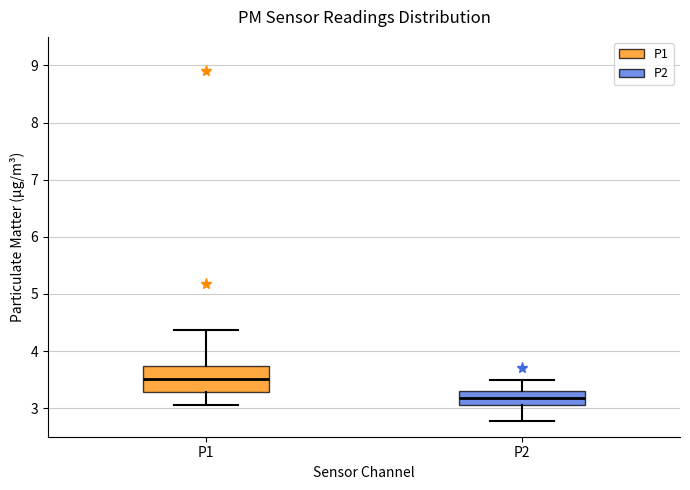

Where is the upper edge of the box for P2 on the y-axis? The values are not printed on the chart, so give them approximately, as read against the axis.

3.3